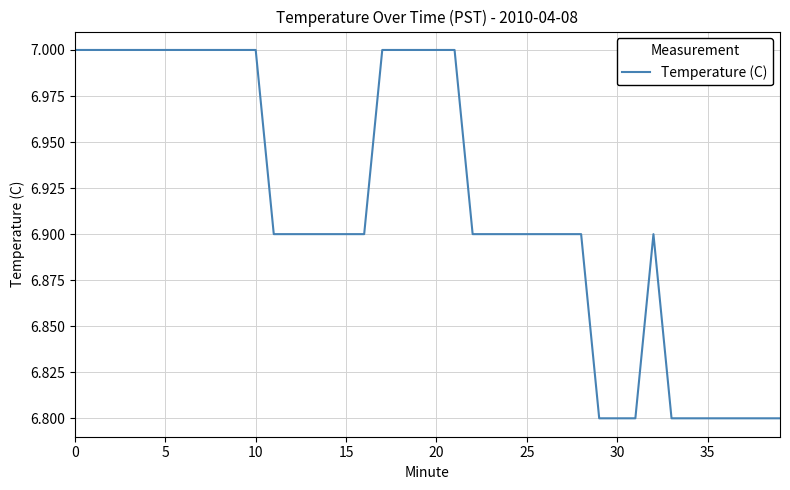

What is the smallest value displayed?

6.8